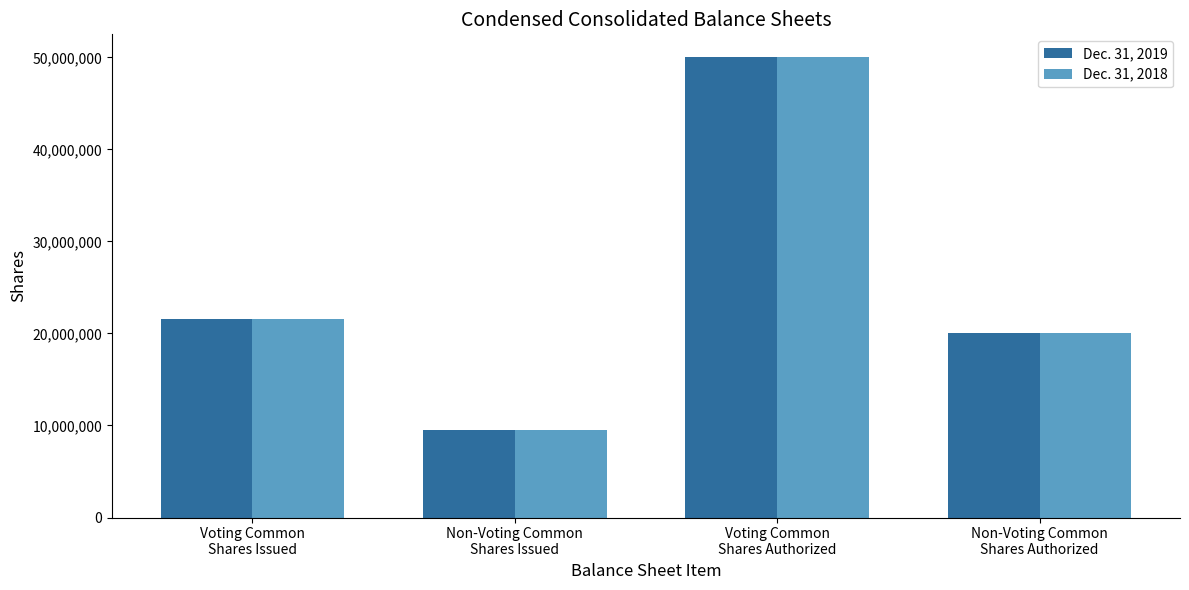

Is it true that Dec. 31, 2018 equals 50000000 at Voting Common
Shares Authorized?

True